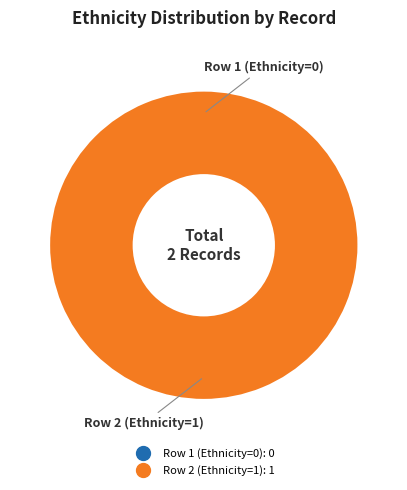

What is the majority slice?

Row 2 (Ethnicity=1)